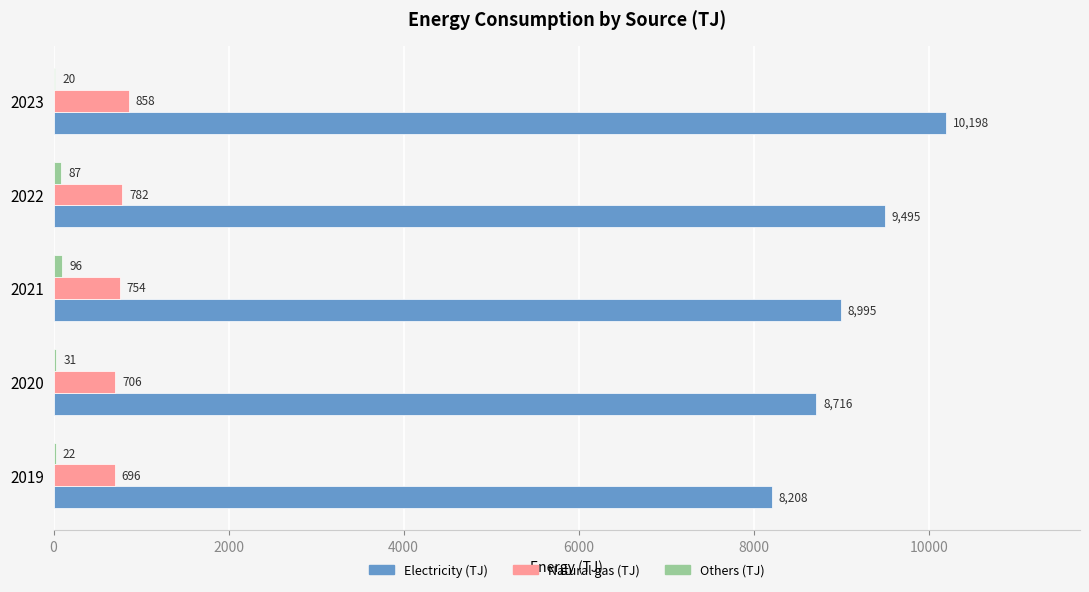

What is the greatest value displayed?

10198